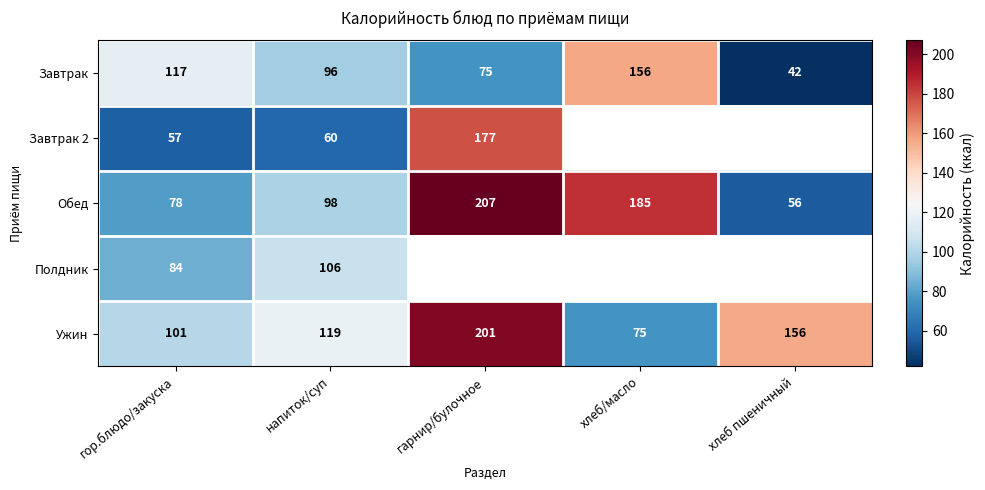

Which category has the highest value in the Завтрак series?

хлеб/масло